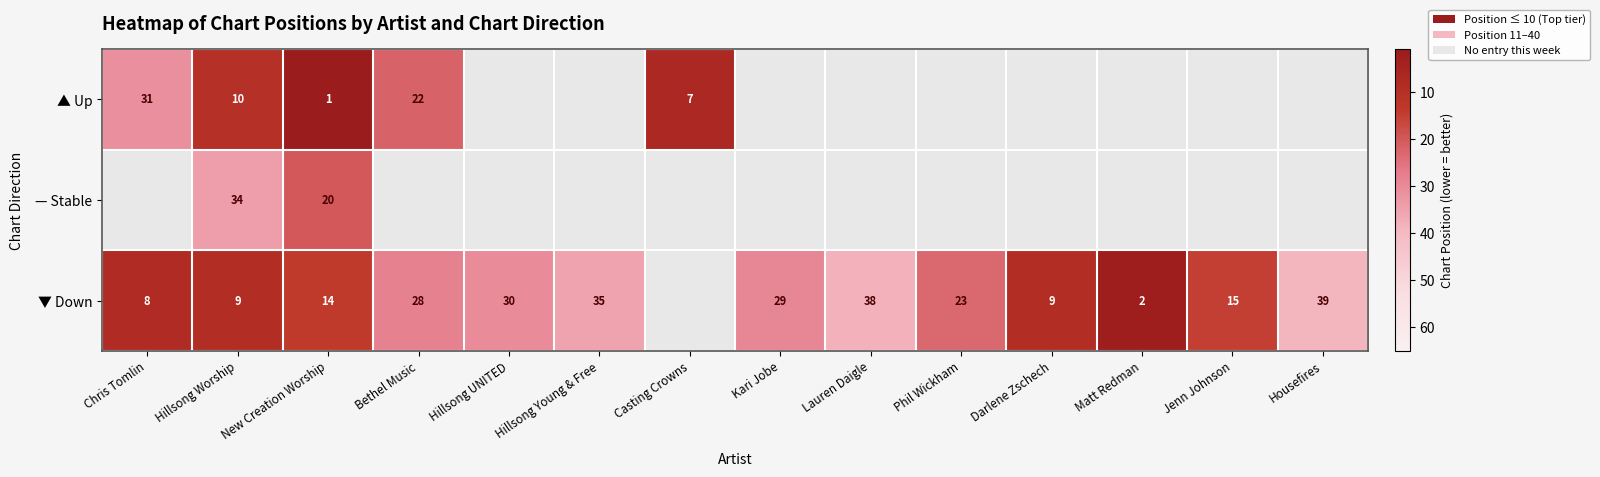

True or false: ▼ Down has a value of 8 at Jenn Johnson.

False